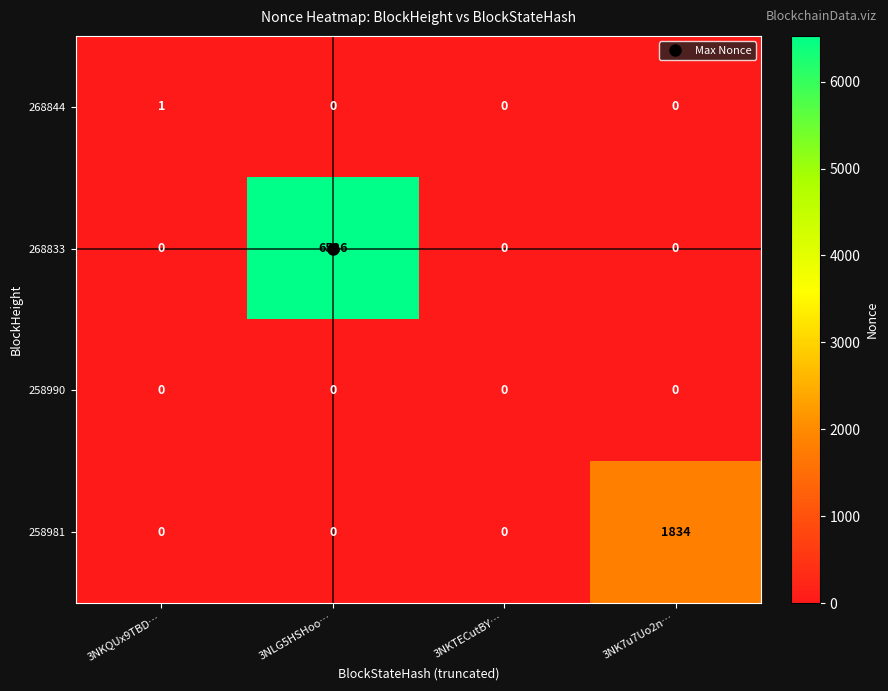

Rank the series by their maximum value, from lowest to highest.

258990, 268844, 258981, 268833